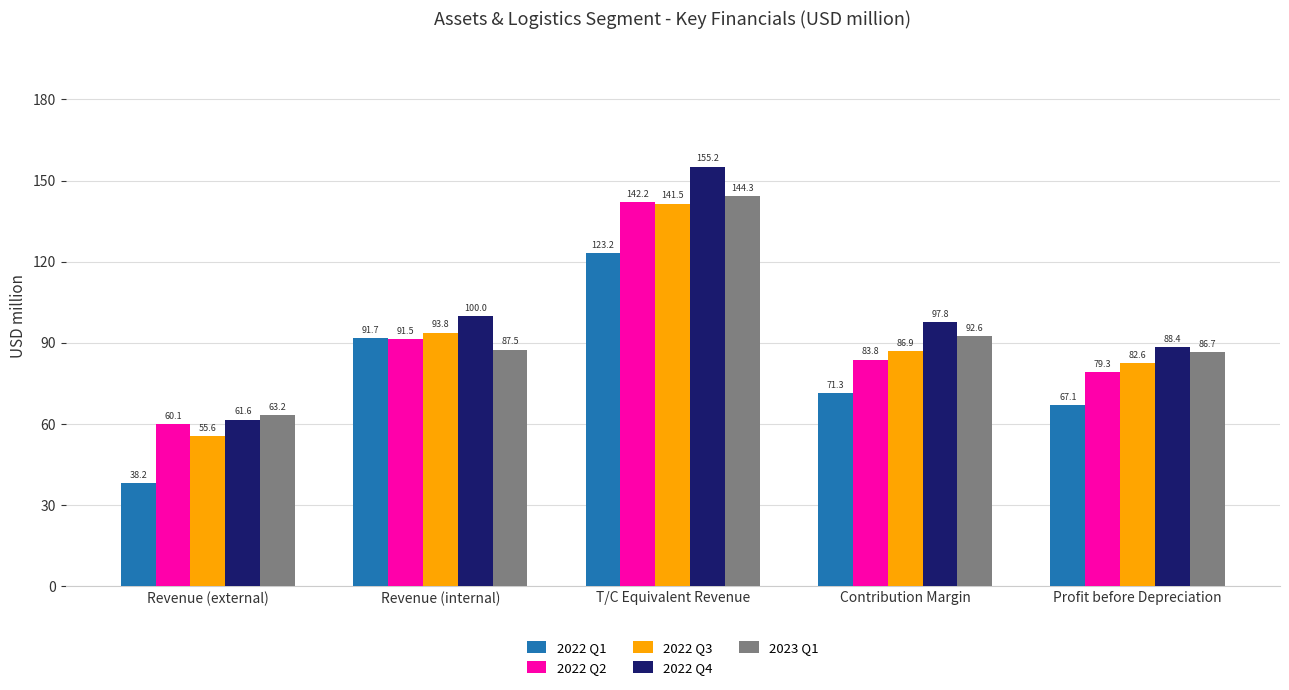

The value of 2022 Q2 at T/C Equivalent Revenue is 197.8. True or false?

False